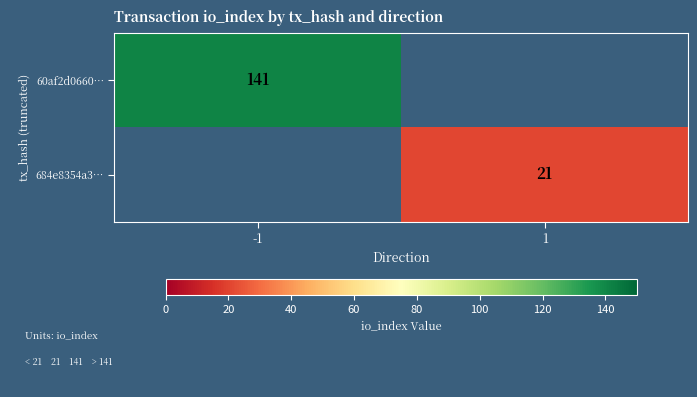

How many data points does each series have?

2